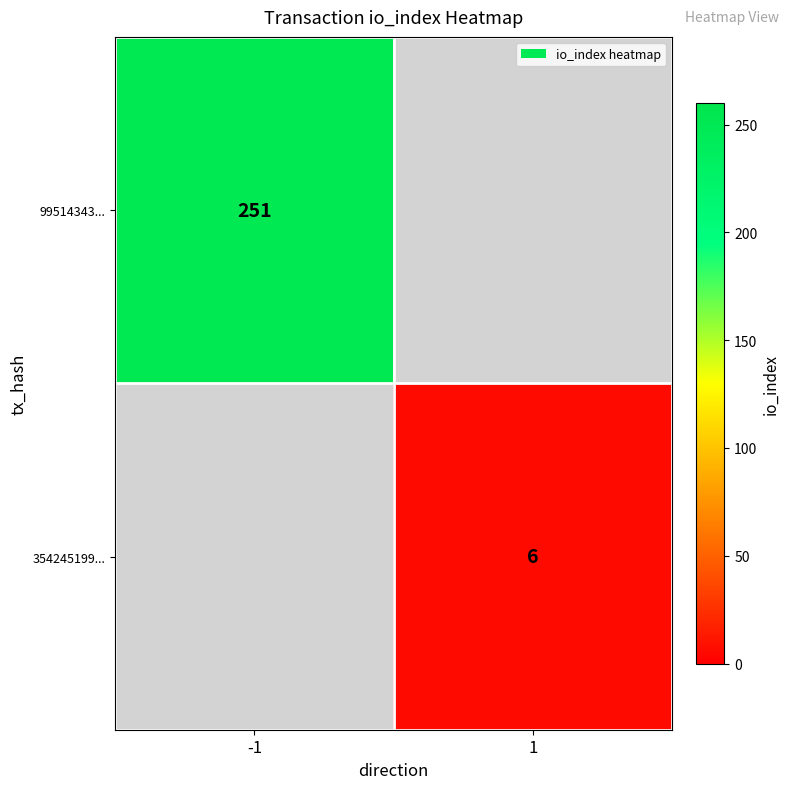

True or false: 99514343... has a value of 251 at -1.

True